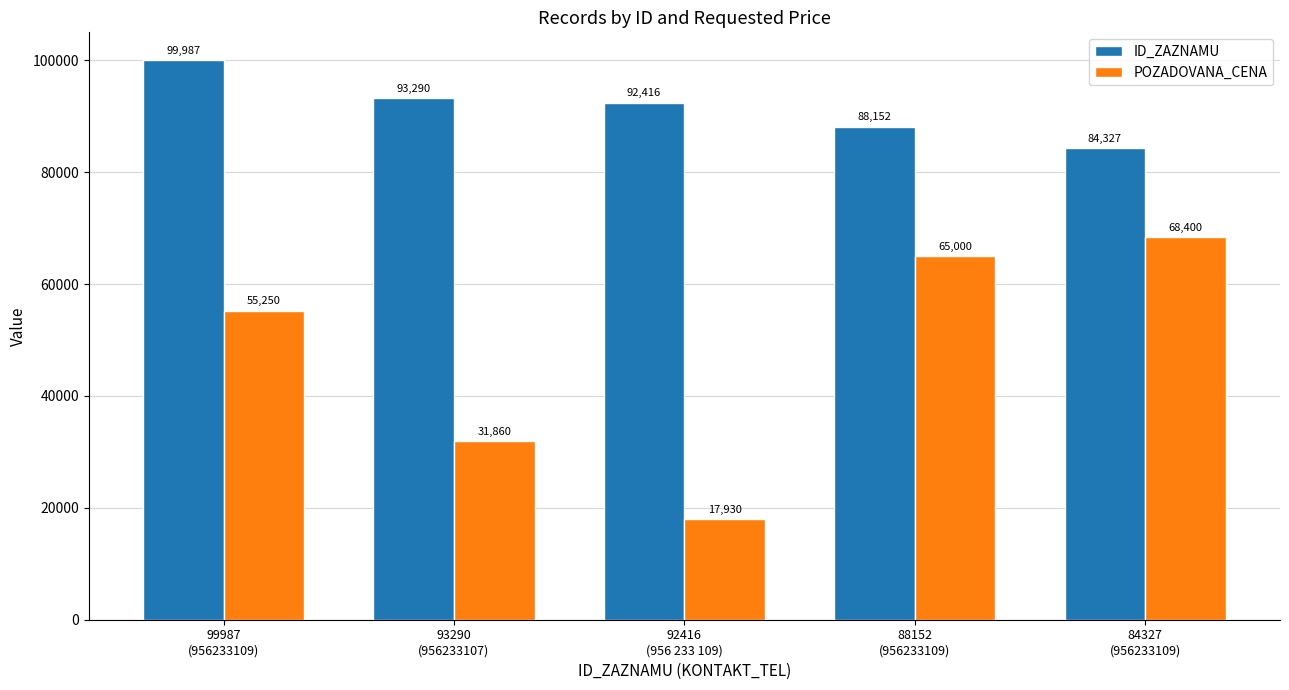

Between 93290
(956233107) and 84327
(956233109), which series saw the biggest shift?

POZADOVANA_CENA